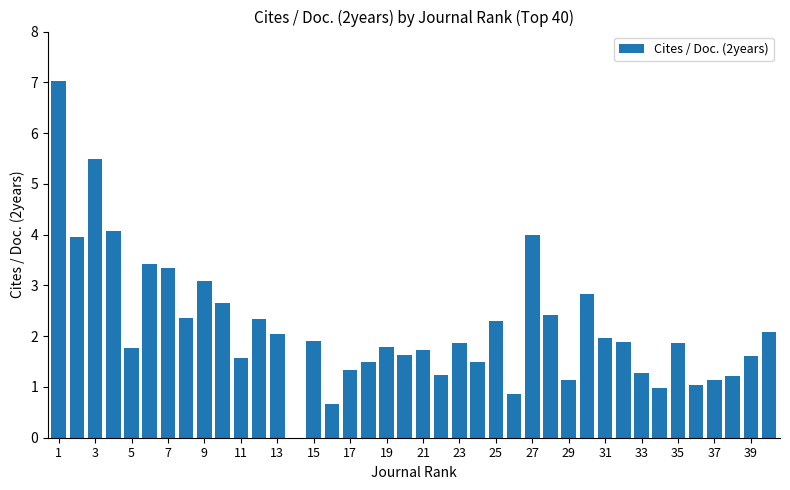

What is the maximum value shown in the chart?

7.0